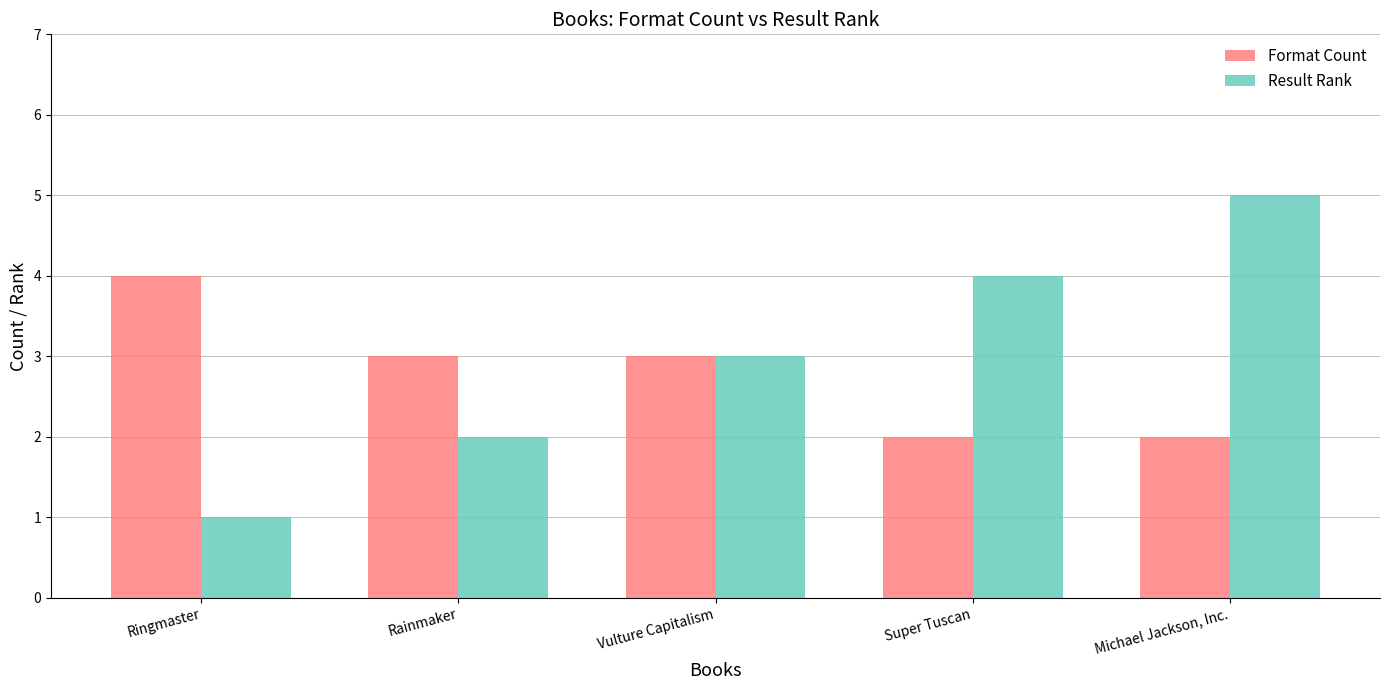

How many Format Count values are between 2 and 3?

4